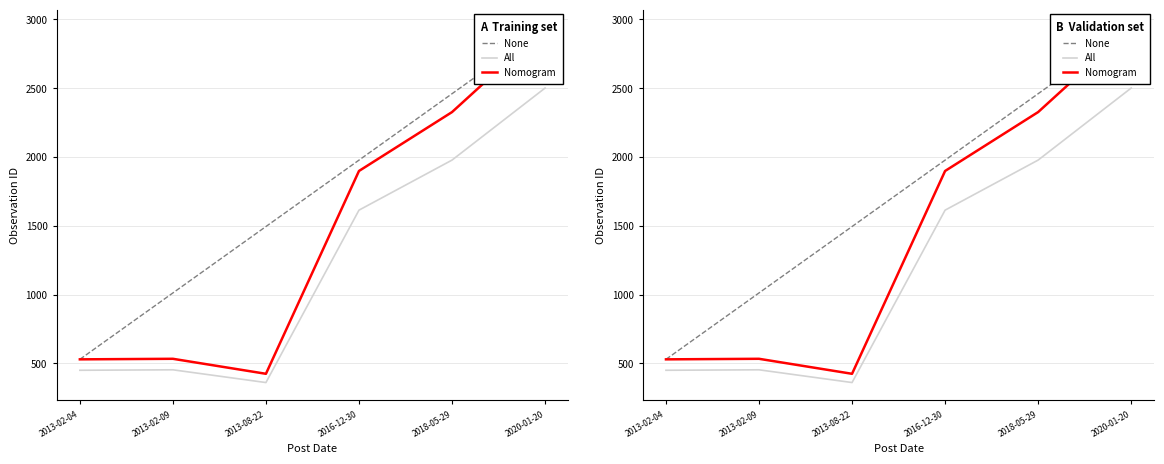

At 2018-05-29, list the series in order from largest to smallest.

None, Nomogram, All